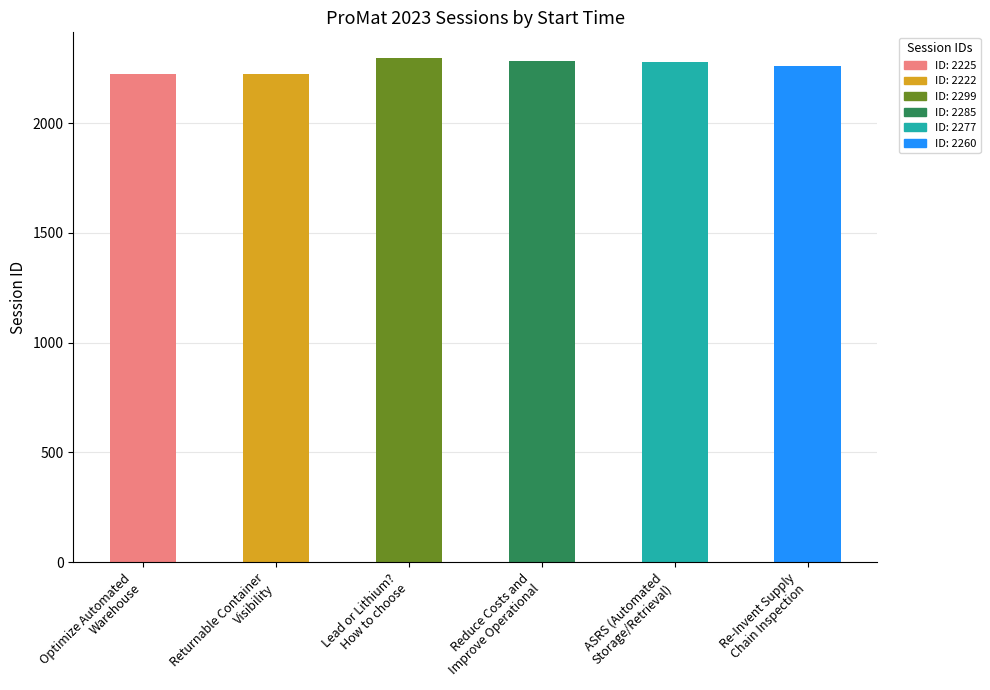

Reading left to right, transcribe all the data shown in this chart.

Optimize Automated
Warehouse=2225	Returnable Container
Visibility=2222	Lead or Lithium?
How to choose=2299	Reduce Costs and
Improve Operational=2285	ASRS (Automated
Storage/Retrieval)=2277	Re-Invent Supply
Chain Inspection=2260